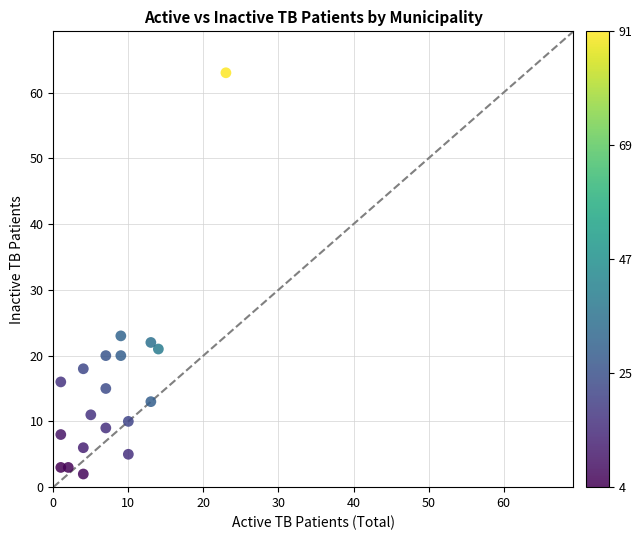

What is the range of X values (max minus min)?

22